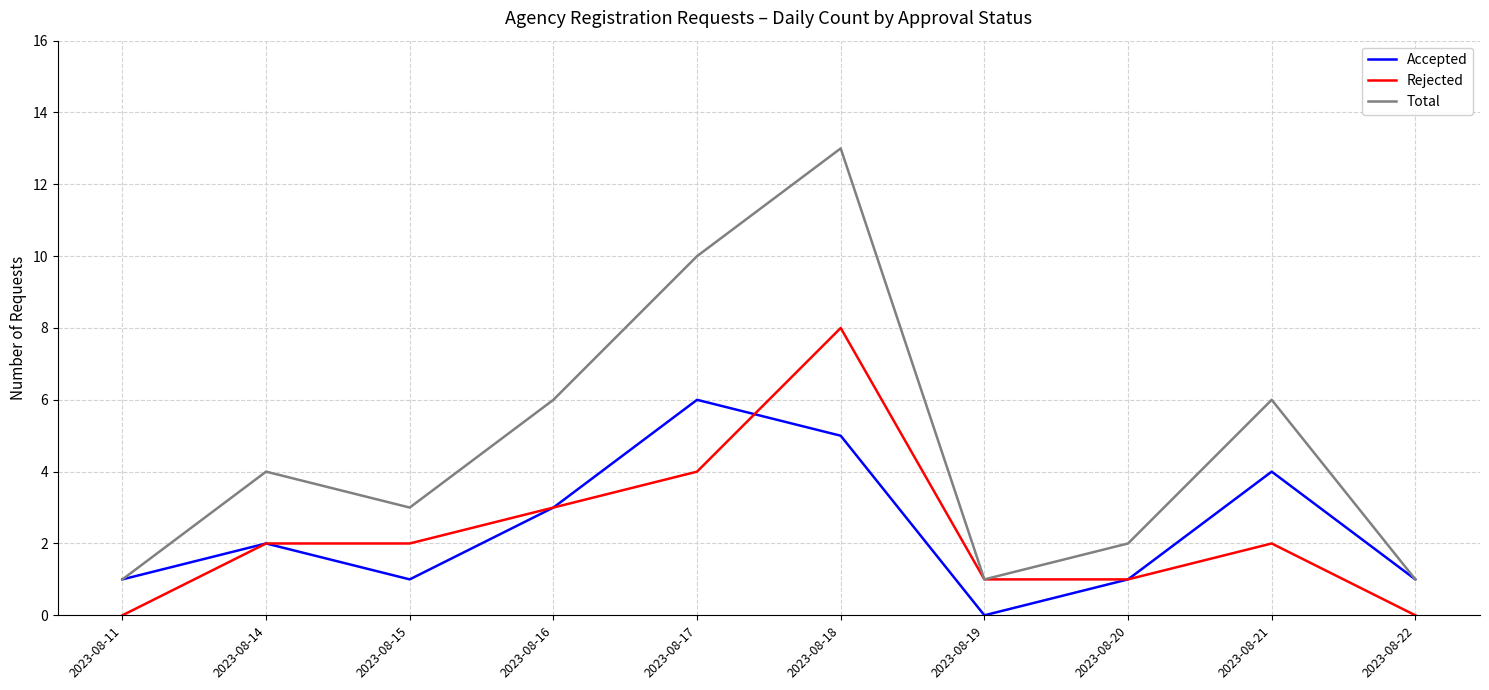

List the series in order of their peak value, lowest first.

Accepted, Rejected, Total